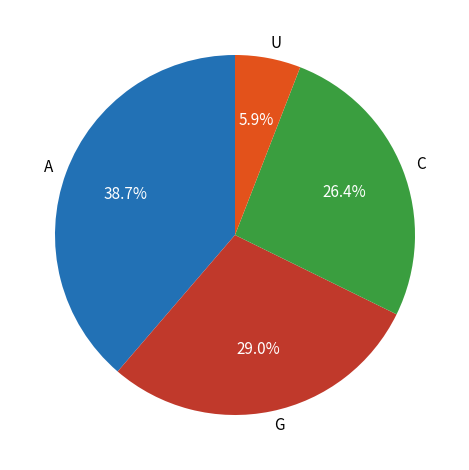

Rank the categories by value from lowest to highest.

U, C, G, A